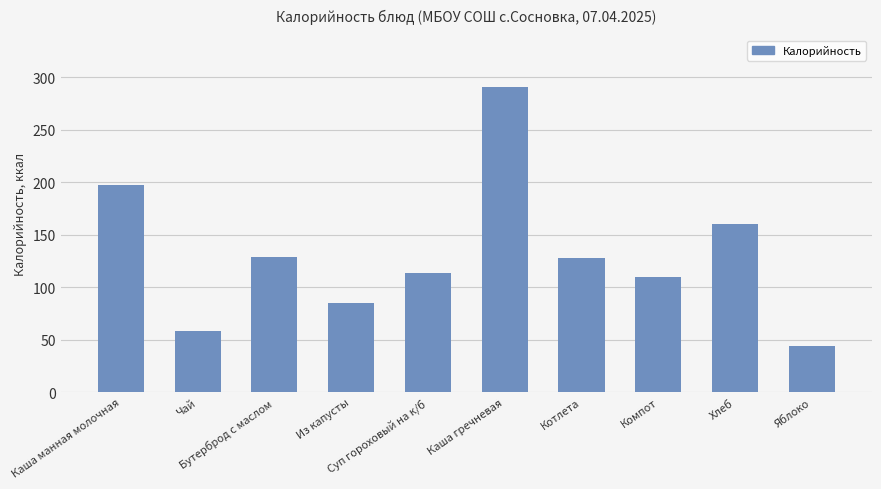

What is the sum of all values?

1316